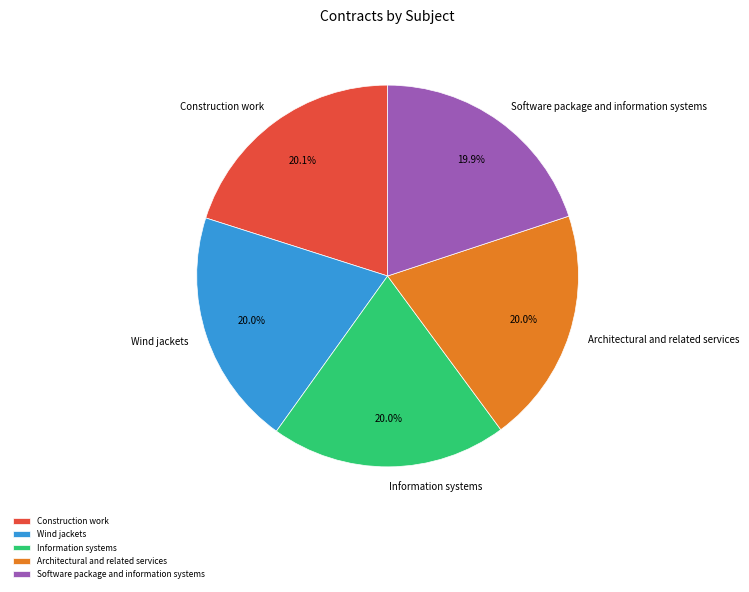

How many segments does this pie chart have?

5